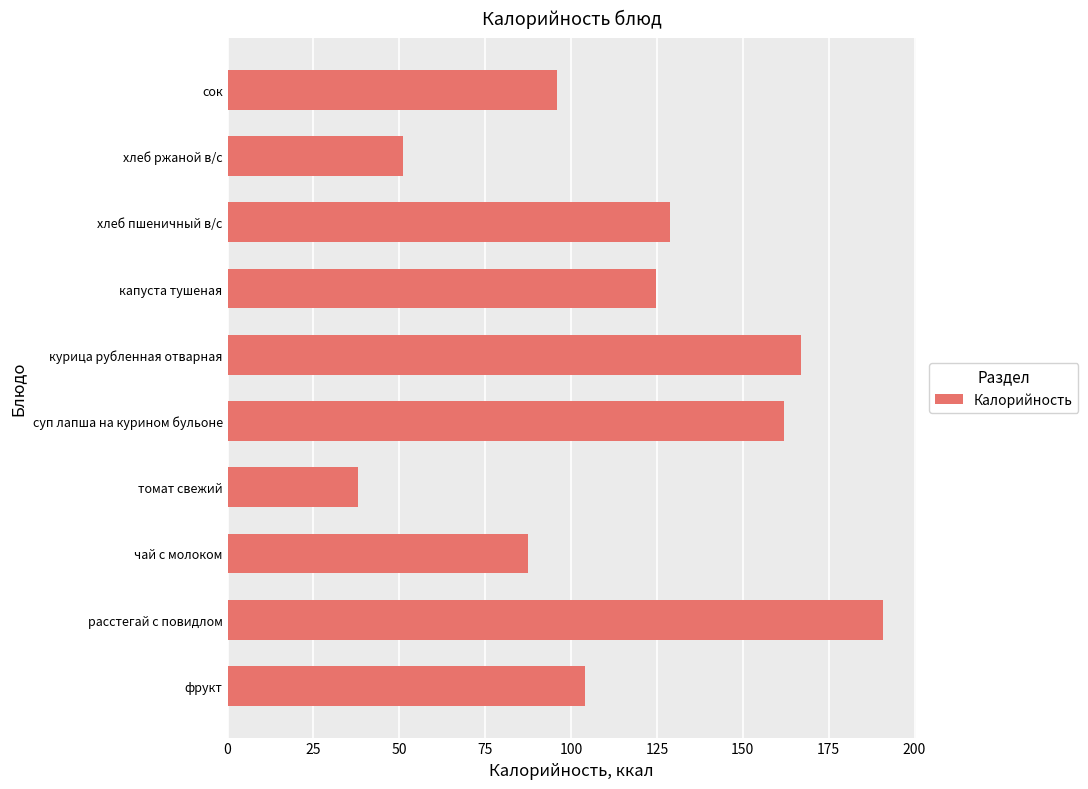

Is it true that the value at расстегай с повидлом is 190.8?

True